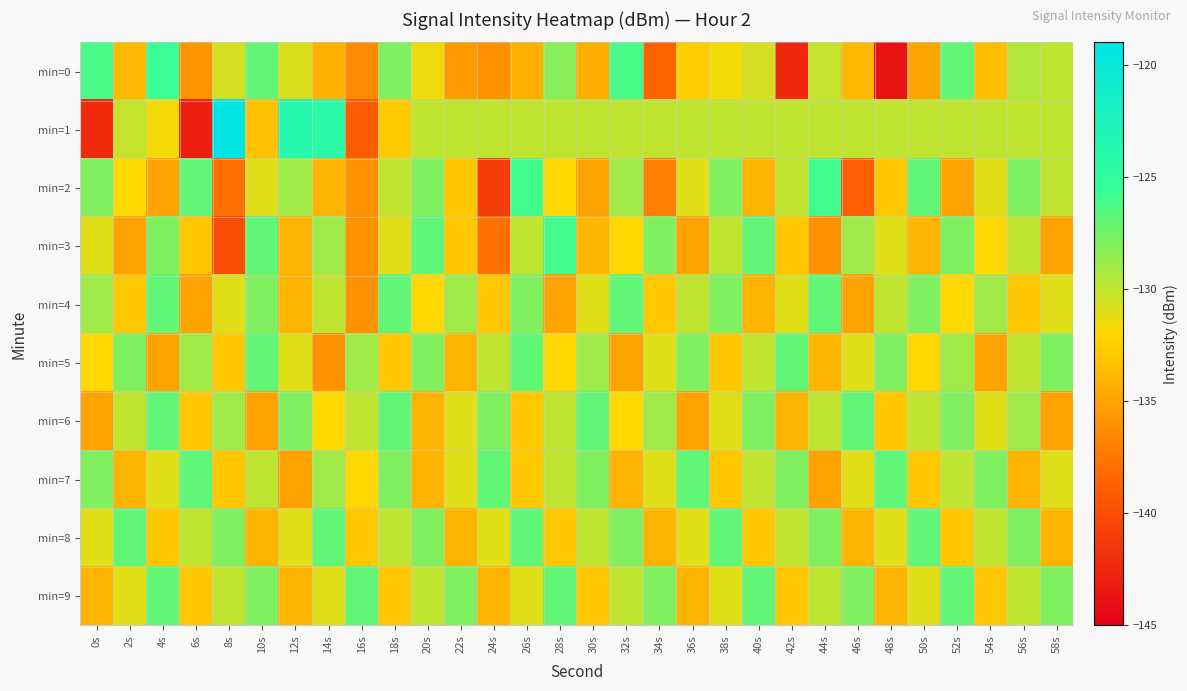

Reading left to right, list all the values displayed in this chart.

min=0: 0s=-126.3	2s=-133.7	4s=-125.7	6s=-135.9	8s=-130.7	10s=-127.1	12s=-130.8	14s=-134.3	16s=-136.5	18s=-128.0	20s=-131.4	22s=-135.5	24s=-136.1	26s=-134.3	28s=-128.2	30s=-134.4	32s=-126.2	34s=-138.6	36s=-132.7	38s=-131.7	40s=-130.7	42s=-142.4	44s=-130.1	46s=-133.9	48s=-143.8	50s=-134.9	52s=-127.0	54s=-133.4	56s=-129.5	58s=-130.0
min=1: 0s=-142.2	2s=-130.2	4s=-131.7	6s=-143.0	8s=-119.1	10s=-133.2	12s=-123.8	14s=-124.4	16s=-139.2	18s=-132.9	20s=-130.0	22s=-130.0	24s=-130.0	26s=-130.0	28s=-130.0	30s=-130.0	32s=-130.0	34s=-130.0	36s=-130.0	38s=-130.0	40s=-130.0	42s=-130.0	44s=-130.0	46s=-130.0	48s=-130.0	50s=-130.0	52s=-130.0	54s=-130.0	56s=-130.0	58s=-130.0
min=2: 0s=-128.0	2s=-132.0	4s=-135.0	6s=-127.0	8s=-138.0	10s=-131.0	12s=-129.0	14s=-134.0	16s=-136.0	18s=-130.0	20s=-128.0	22s=-133.0	24s=-141.0	26s=-126.0	28s=-132.0	30s=-135.0	32s=-129.0	34s=-137.0	36s=-131.0	38s=-128.0	40s=-134.0	42s=-130.0	44s=-126.0	46s=-139.0	48s=-133.0	50s=-127.0	52s=-135.0	54s=-131.0	56s=-128.0	58s=-130.0
min=3: 0s=-131.0	2s=-135.0	4s=-128.0	6s=-133.0	8s=-140.0	10s=-127.0	12s=-134.0	14s=-129.0	16s=-136.0	18s=-131.0	20s=-127.0	22s=-133.0	24s=-138.0	26s=-130.0	28s=-126.0	30s=-134.0	32s=-132.0	34s=-128.0	36s=-135.0	38s=-130.0	40s=-127.0	42s=-133.0	44s=-136.0	46s=-129.0	48s=-131.0	50s=-134.0	52s=-128.0	54s=-132.0	56s=-130.0	58s=-135.0
min=4: 0s=-129.0	2s=-133.0	4s=-127.0	6s=-135.0	8s=-131.0	10s=-128.0	12s=-134.0	14s=-130.0	16s=-136.0	18s=-127.0	20s=-132.0	22s=-129.0	24s=-133.0	26s=-128.0	28s=-135.0	30s=-131.0	32s=-127.0	34s=-133.0	36s=-130.0	38s=-128.0	40s=-134.0	42s=-131.0	44s=-127.0	46s=-135.0	48s=-130.0	50s=-128.0	52s=-132.0	54s=-129.0	56s=-133.0	58s=-131.0
min=5: 0s=-132.0	2s=-128.0	4s=-135.0	6s=-129.0	8s=-133.0	10s=-127.0	12s=-131.0	14s=-136.0	16s=-129.0	18s=-133.0	20s=-128.0	22s=-134.0	24s=-130.0	26s=-127.0	28s=-132.0	30s=-129.0	32s=-135.0	34s=-131.0	36s=-128.0	38s=-133.0	40s=-130.0	42s=-127.0	44s=-134.0	46s=-131.0	48s=-128.0	50s=-132.0	52s=-129.0	54s=-135.0	56s=-130.0	58s=-128.0
min=6: 0s=-135.0	2s=-130.0	4s=-127.0	6s=-133.0	8s=-129.0	10s=-135.0	12s=-128.0	14s=-132.0	16s=-130.0	18s=-127.0	20s=-134.0	22s=-131.0	24s=-128.0	26s=-133.0	28s=-130.0	30s=-127.0	32s=-132.0	34s=-129.0	36s=-135.0	38s=-131.0	40s=-128.0	42s=-134.0	44s=-130.0	46s=-127.0	48s=-133.0	50s=-130.0	52s=-128.0	54s=-131.0	56s=-129.0	58s=-135.0
min=7: 0s=-128.0	2s=-134.0	4s=-131.0	6s=-127.0	8s=-133.0	10s=-130.0	12s=-135.0	14s=-129.0	16s=-132.0	18s=-128.0	20s=-134.0	22s=-131.0	24s=-127.0	26s=-133.0	28s=-130.0	30s=-128.0	32s=-134.0	34s=-131.0	36s=-127.0	38s=-133.0	40s=-130.0	42s=-128.0	44s=-135.0	46s=-131.0	48s=-127.0	50s=-133.0	52s=-130.0	54s=-128.0	56s=-134.0	58s=-131.0
min=8: 0s=-131.0	2s=-127.0	4s=-133.0	6s=-130.0	8s=-128.0	10s=-134.0	12s=-131.0	14s=-127.0	16s=-133.0	18s=-130.0	20s=-128.0	22s=-134.0	24s=-131.0	26s=-127.0	28s=-133.0	30s=-130.0	32s=-128.0	34s=-134.0	36s=-131.0	38s=-127.0	40s=-133.0	42s=-130.0	44s=-128.0	46s=-134.0	48s=-131.0	50s=-127.0	52s=-133.0	54s=-130.0	56s=-128.0	58s=-134.0
min=9: 0s=-134.0	2s=-131.0	4s=-127.0	6s=-133.0	8s=-130.0	10s=-128.0	12s=-134.0	14s=-131.0	16s=-127.0	18s=-133.0	20s=-130.0	22s=-128.0	24s=-134.0	26s=-131.0	28s=-127.0	30s=-133.0	32s=-130.0	34s=-128.0	36s=-134.0	38s=-131.0	40s=-127.0	42s=-133.0	44s=-130.0	46s=-128.0	48s=-134.0	50s=-131.0	52s=-127.0	54s=-133.0	56s=-130.0	58s=-128.0